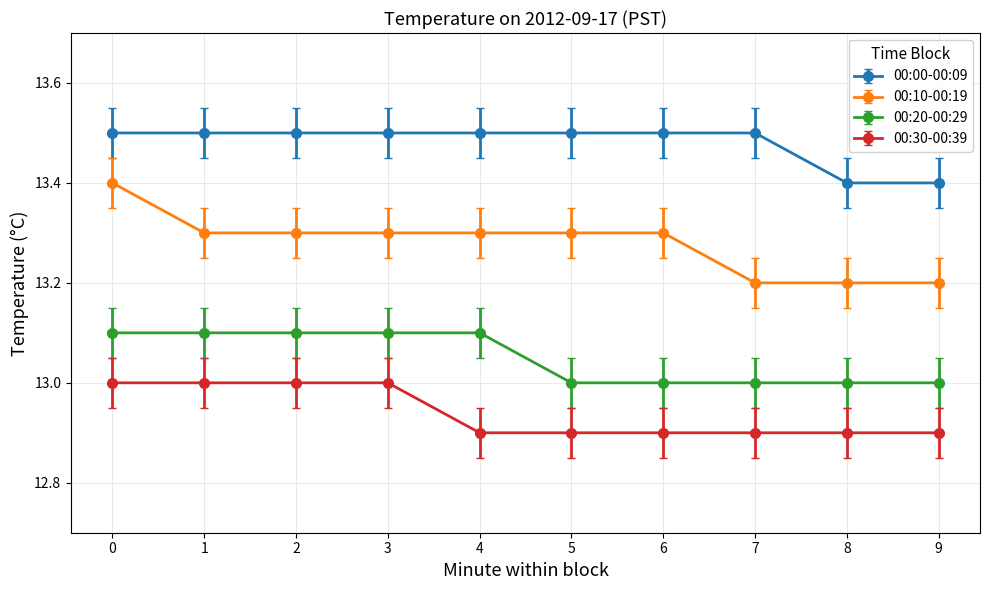

Count the 00:10-00:19 values in the range 13 to 14.

10